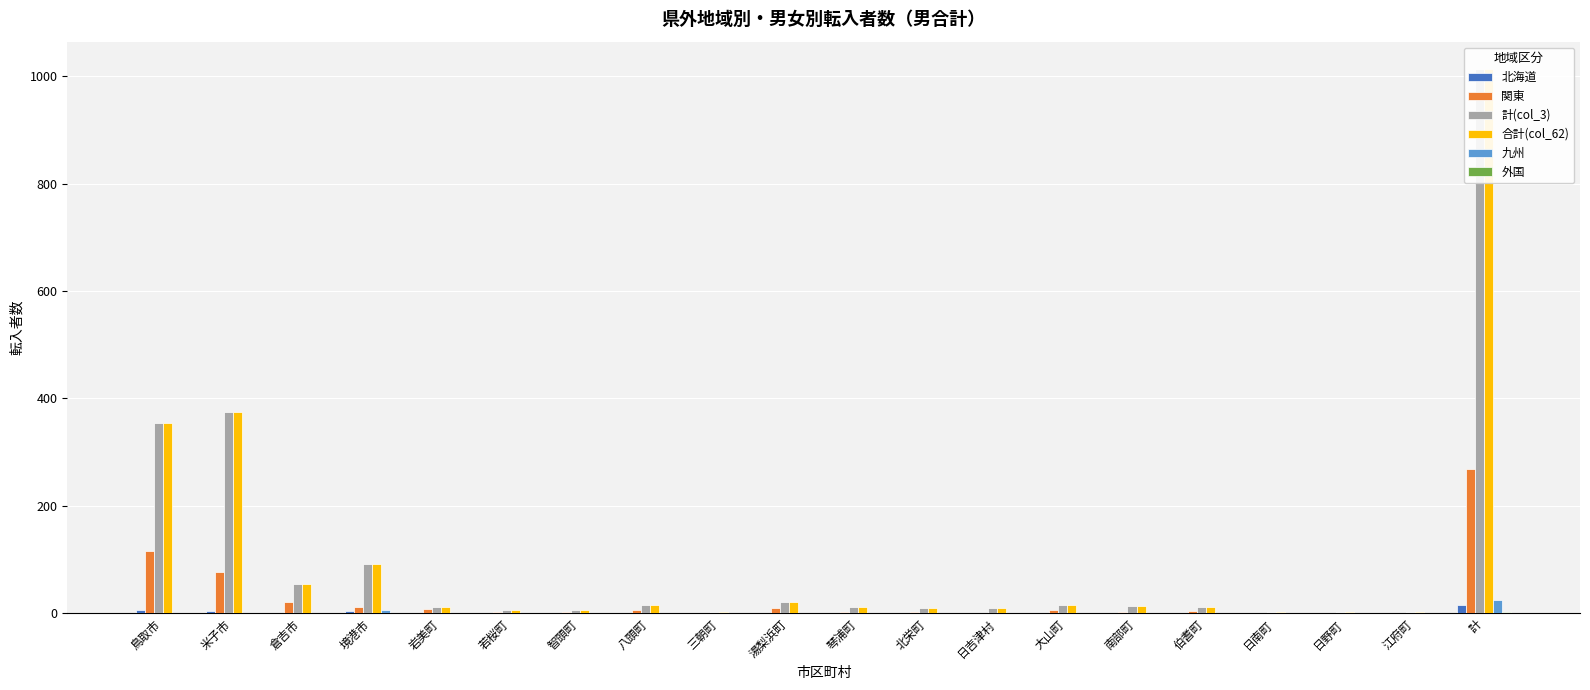

Is the value of 合計(col_62) at 三朝町 greater than the value of 関東 at 智頭町?

Yes